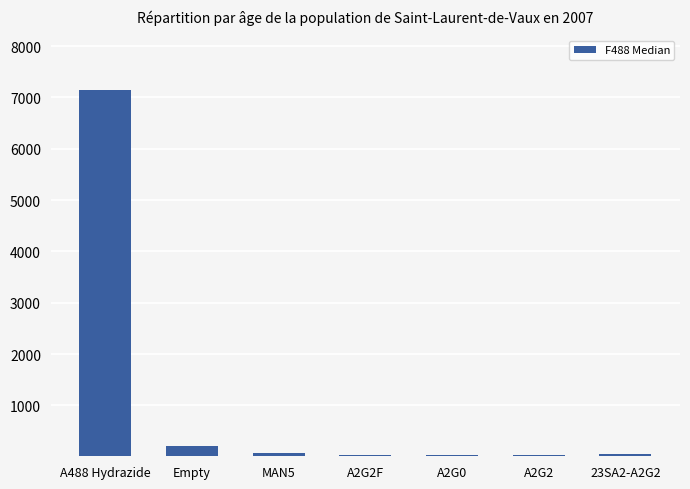

What is the value of the 7th bar from the left?

52